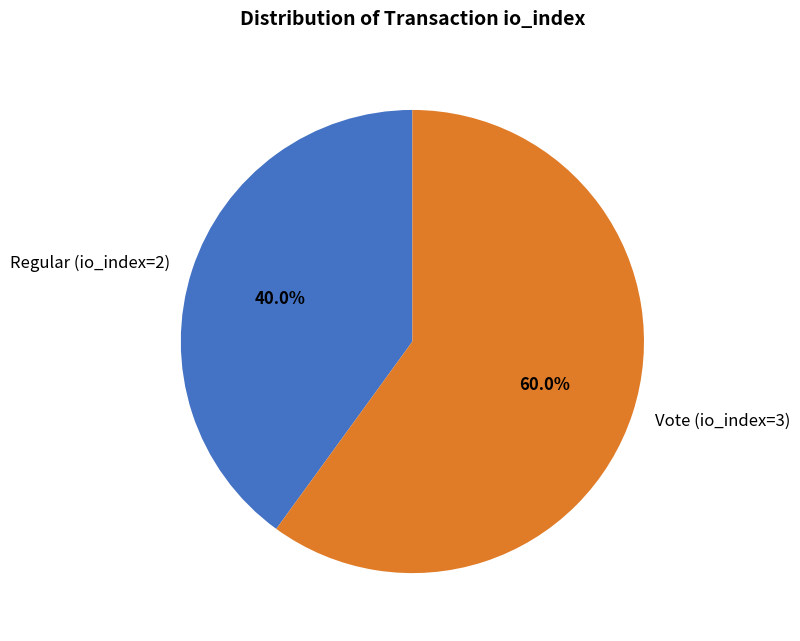

How many slices are in this pie chart?

2